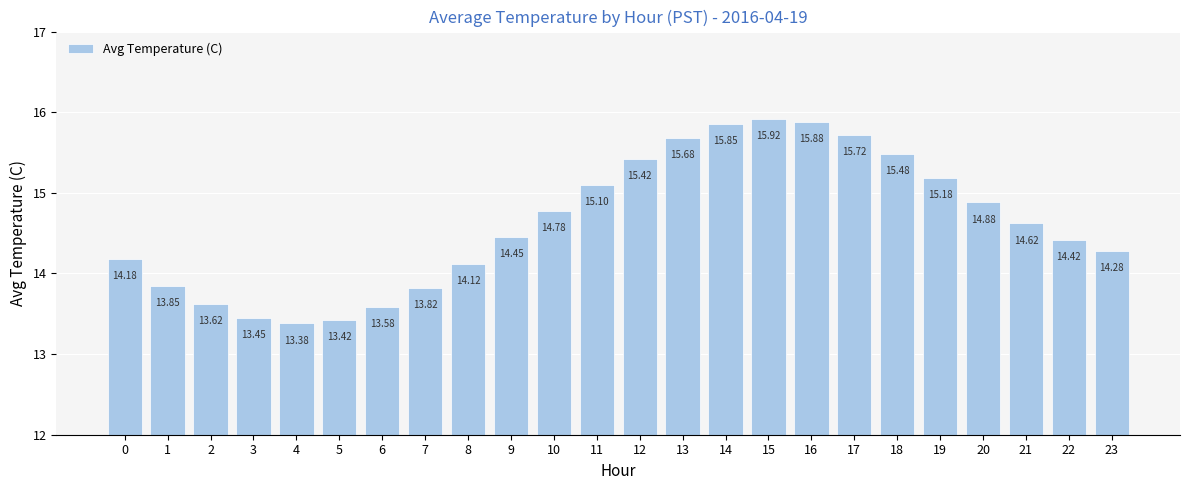

The value at 4 is 3.2. True or false?

False